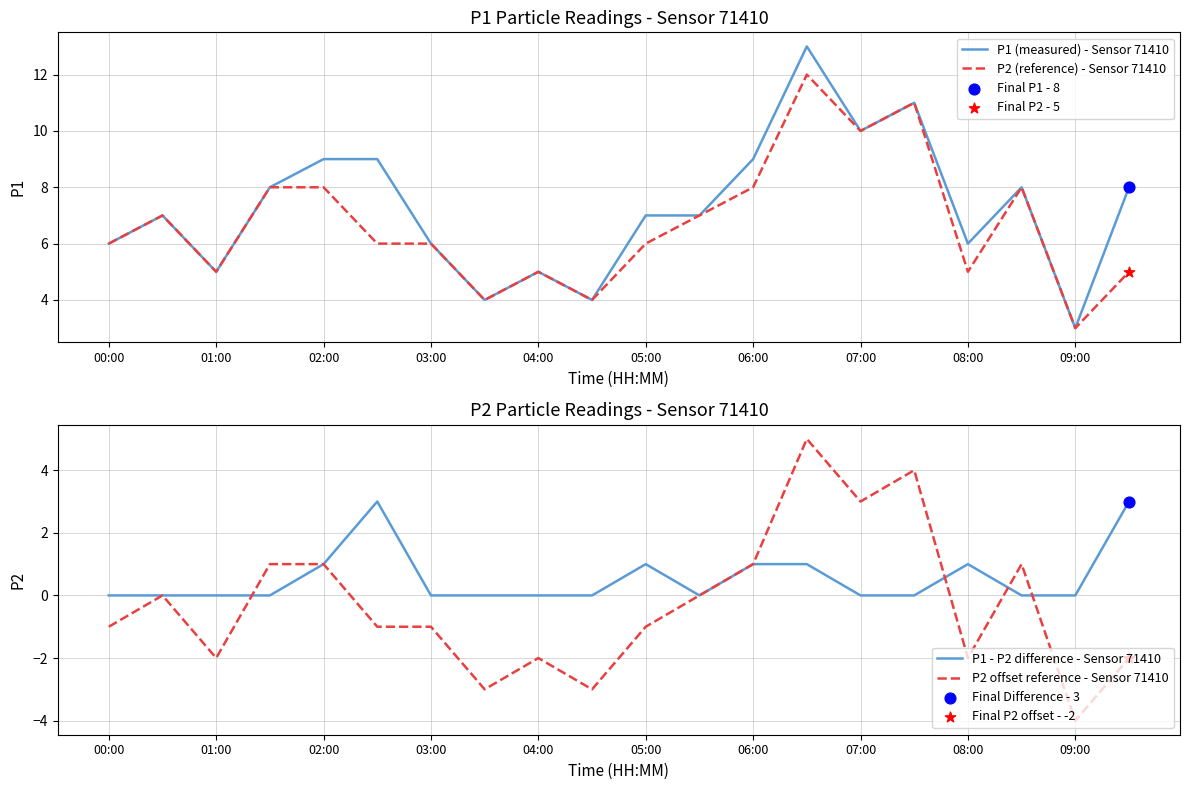

At which category is the sum across all series the highest?

13